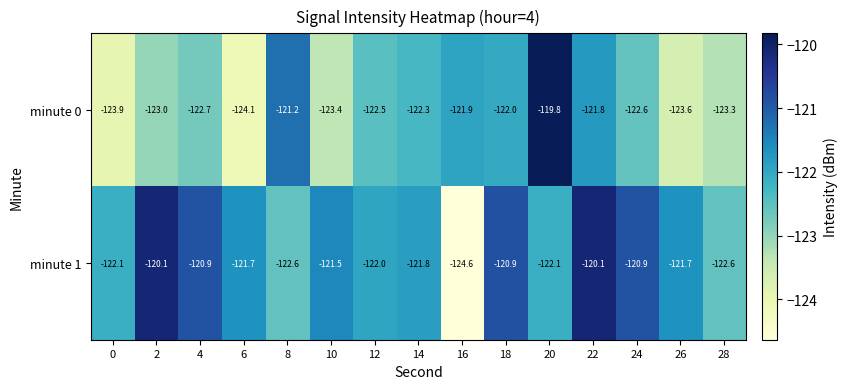

What is the smallest value displayed?

-124.6